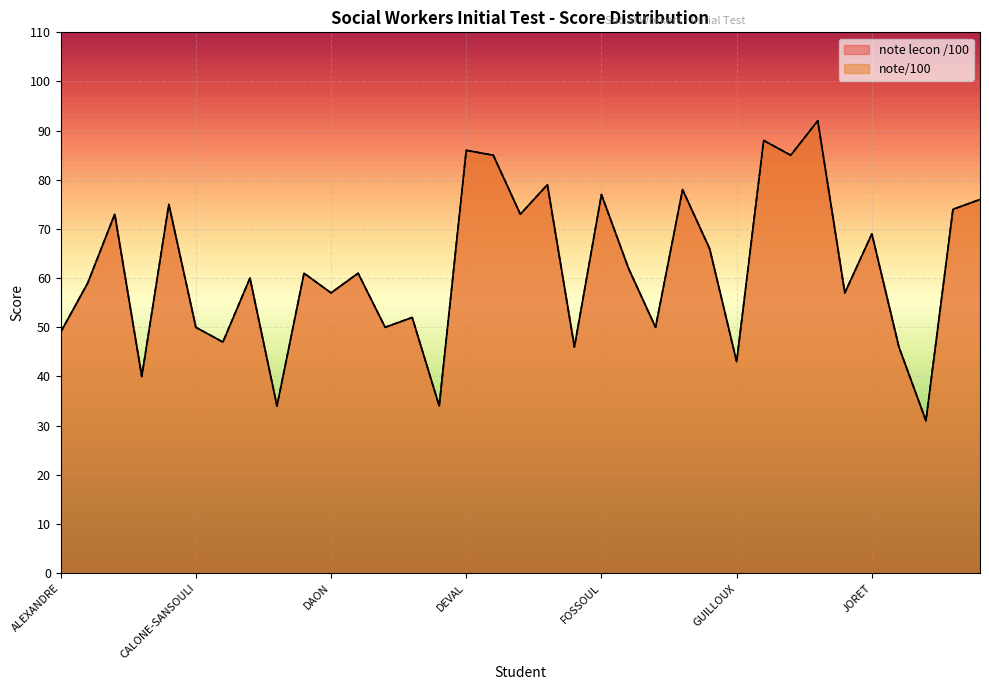

True or false: note/100 and note lecon /100 intersect in this chart.

False